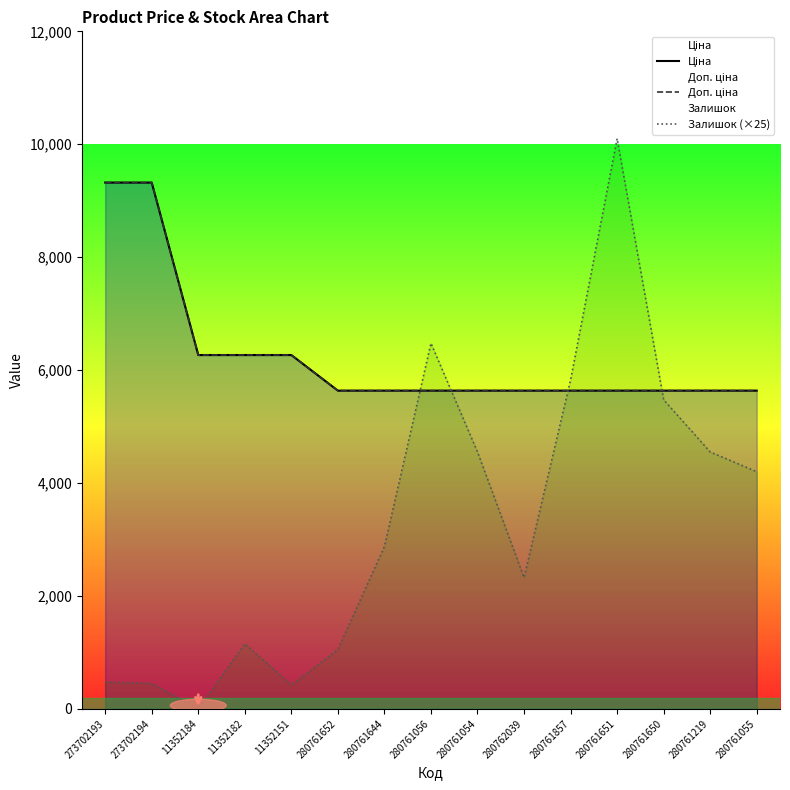

Between 280761056 and 280761857, which is larger?

280761056